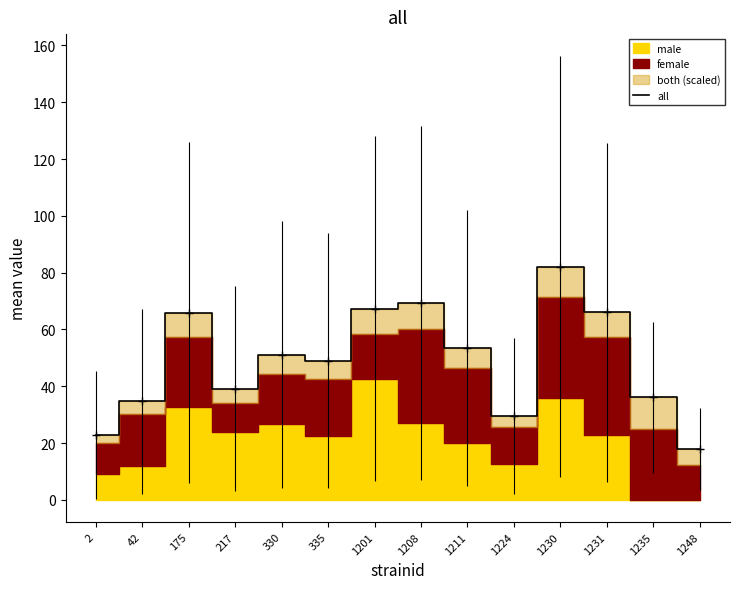

Between 217 and 1201, which is larger?

1201